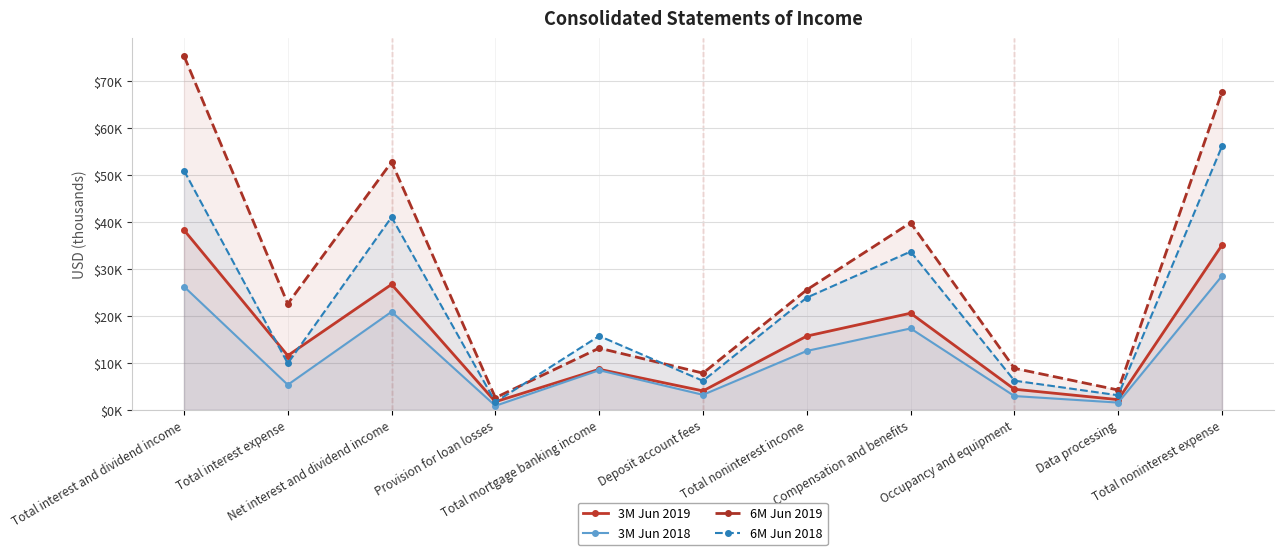

The 6M Jun 2019 series shows 2607 at Provision for loan losses. True or false?

True